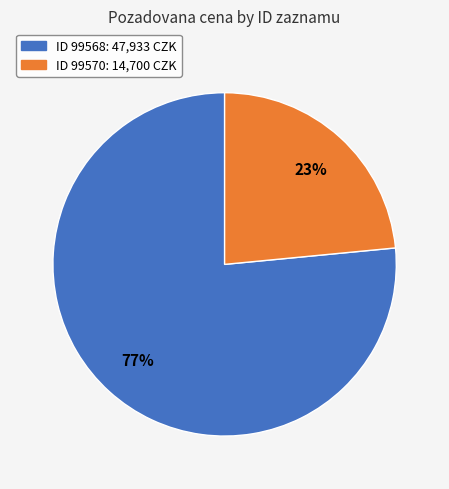

Count the number of slices in the pie.

2